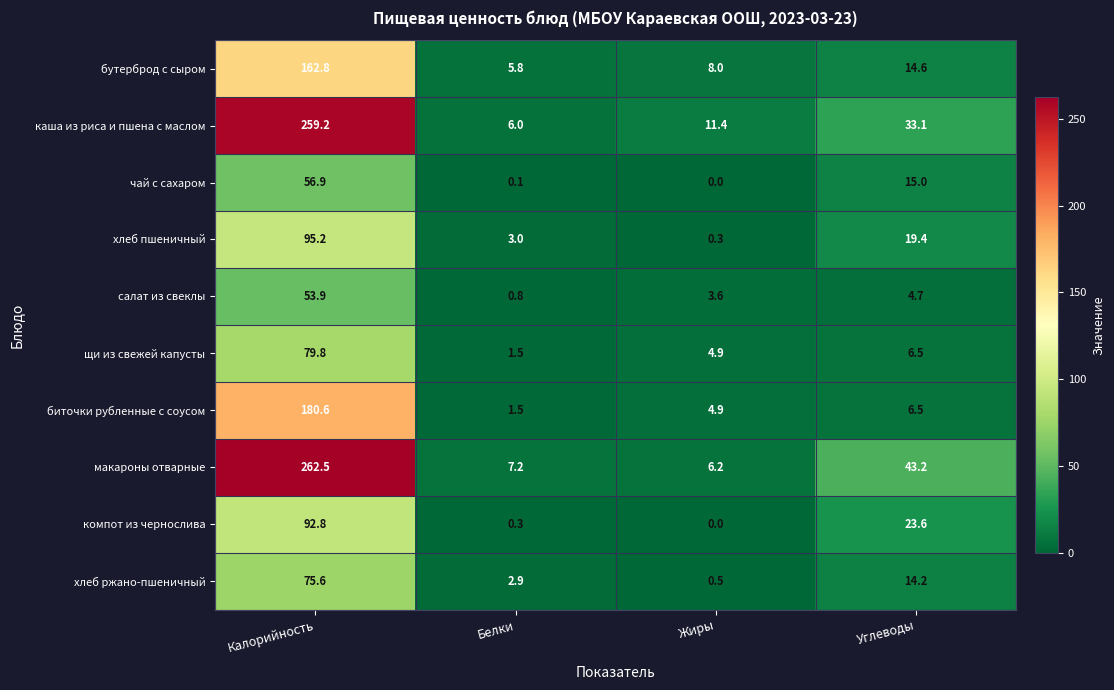

The компот из чернослива series shows 34.0 at Углеводы. True or false?

False